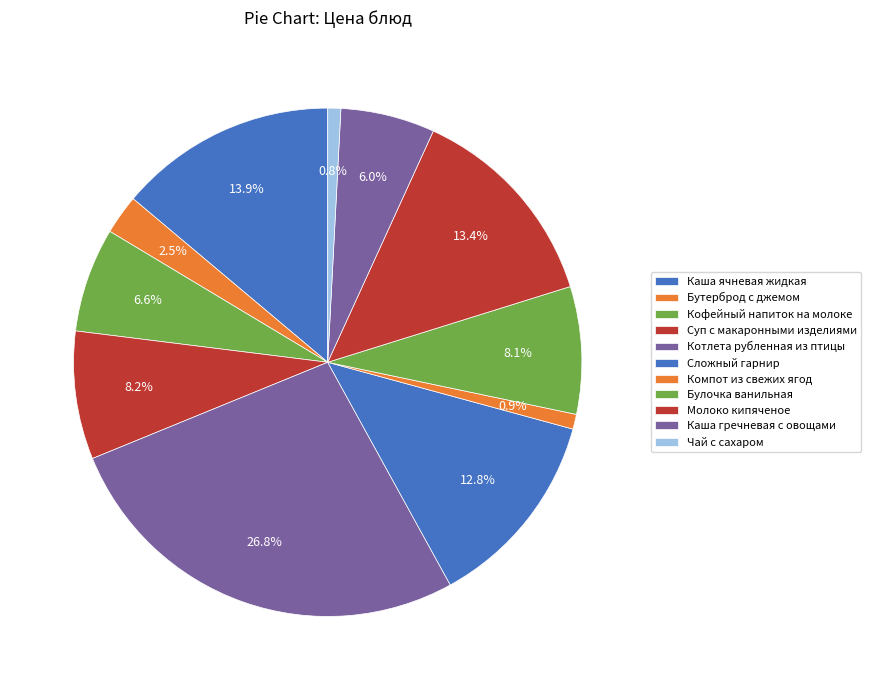

Rank the categories by value from highest to lowest.

Котлета рубленная из птицы, Каша ячневая жидкая, Молоко кипяченое, Сложный гарнир, Суп с макаронными изделиями, Булочка ванильная, Кофейный напиток на молоке, Каша гречневая с овощами, Бутерброд с джемом, Компот из свежих ягод, Чай с сахаром